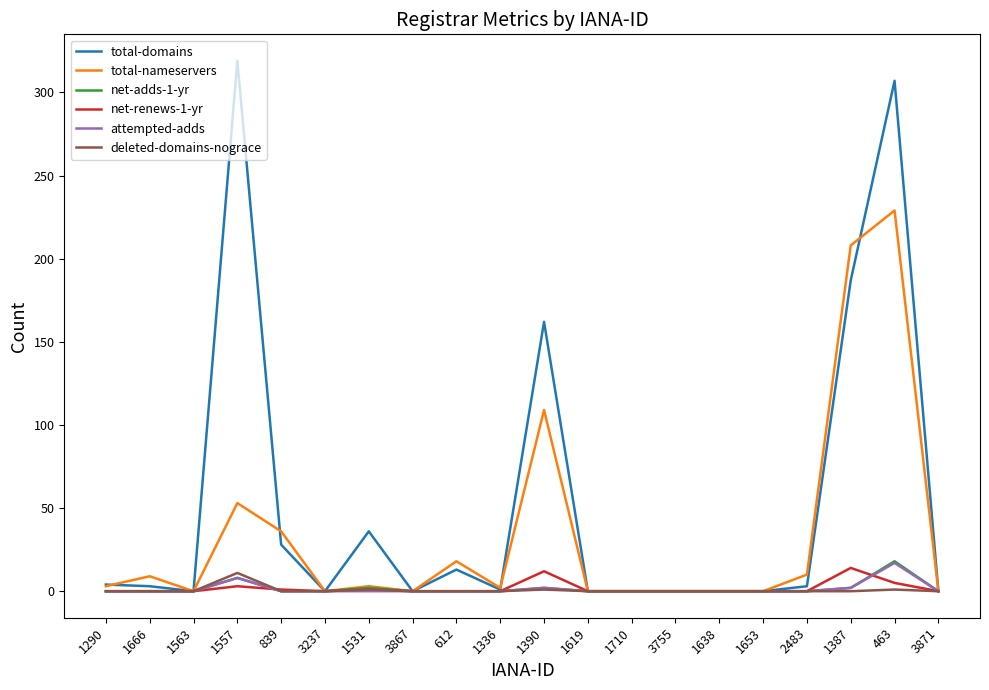

What value does the net-renews-1-yr series have at 1390, to the nearest 10?

10